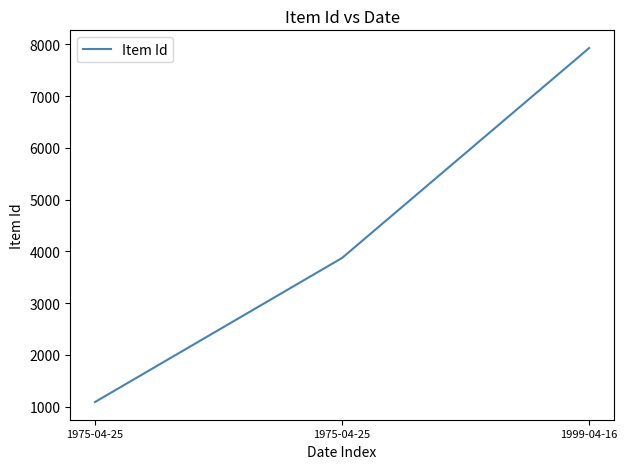

How many series are shown in this chart?

1